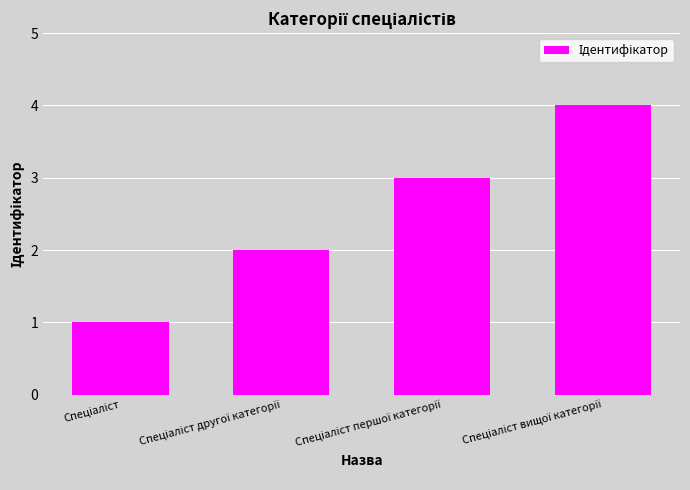

What is the greatest value displayed?

4